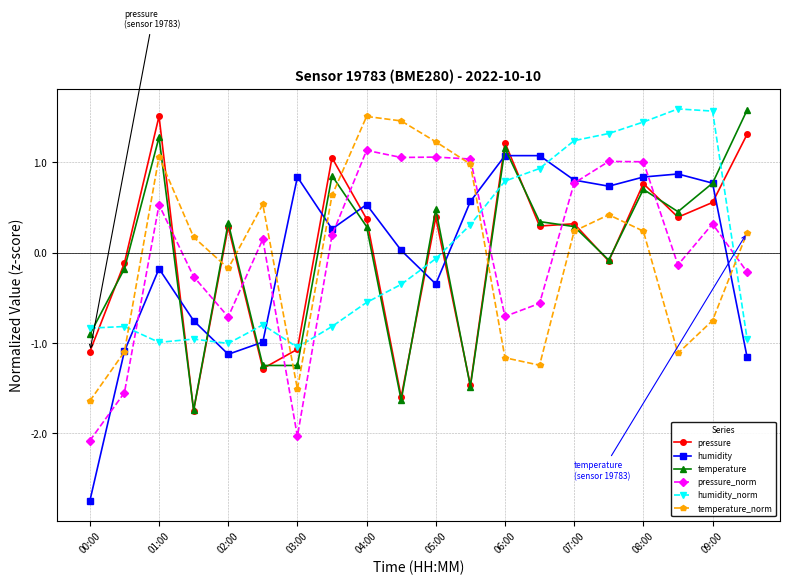

True or false: humidity has more than 1 interior local peaks.

True